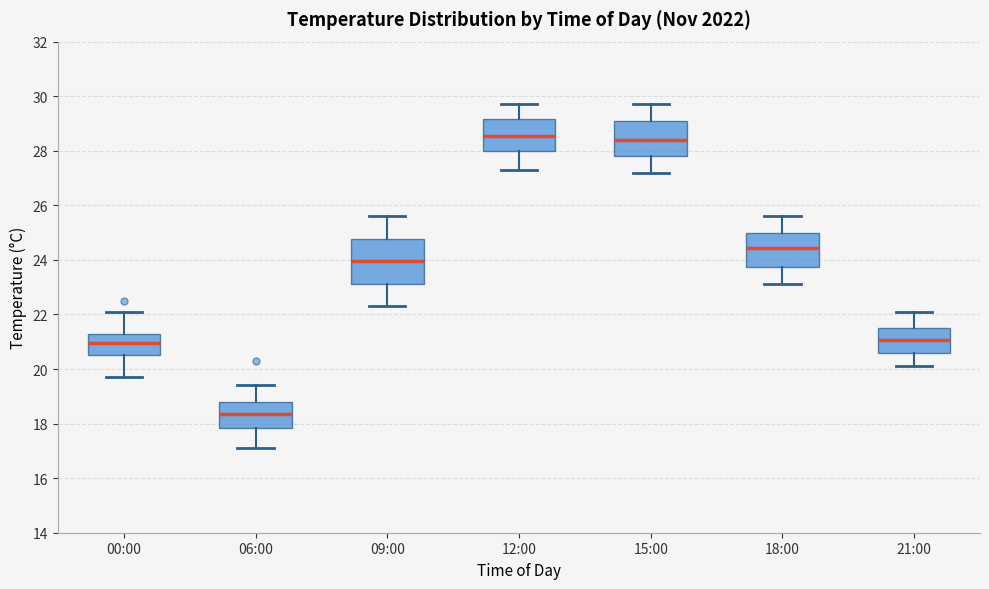

Reading left to right, transcribe this box plot: for each box, give where its median line is, the range the box spans, and where its two whiskers end, as read against the y-axis. The values are not printed on the chart, so give them approximately, as read against the axis.

00:00: median 21.0, box 20.6 to 21.2, whiskers 19.8 to 22.2
06:00: median 18.4, box 17.8 to 18.8, whiskers 17.2 to 19.4
09:00: median 24.0, box 23.2 to 24.8, whiskers 22.4 to 25.6
12:00: median 28.6, box 28.0 to 29.2, whiskers 27.4 to 29.8
15:00: median 28.4, box 27.8 to 29.0, whiskers 27.2 to 29.8
18:00: median 24.4, box 23.8 to 25.0, whiskers 23.2 to 25.6
21:00: median 21.0, box 20.6 to 21.6, whiskers 20.2 to 22.2